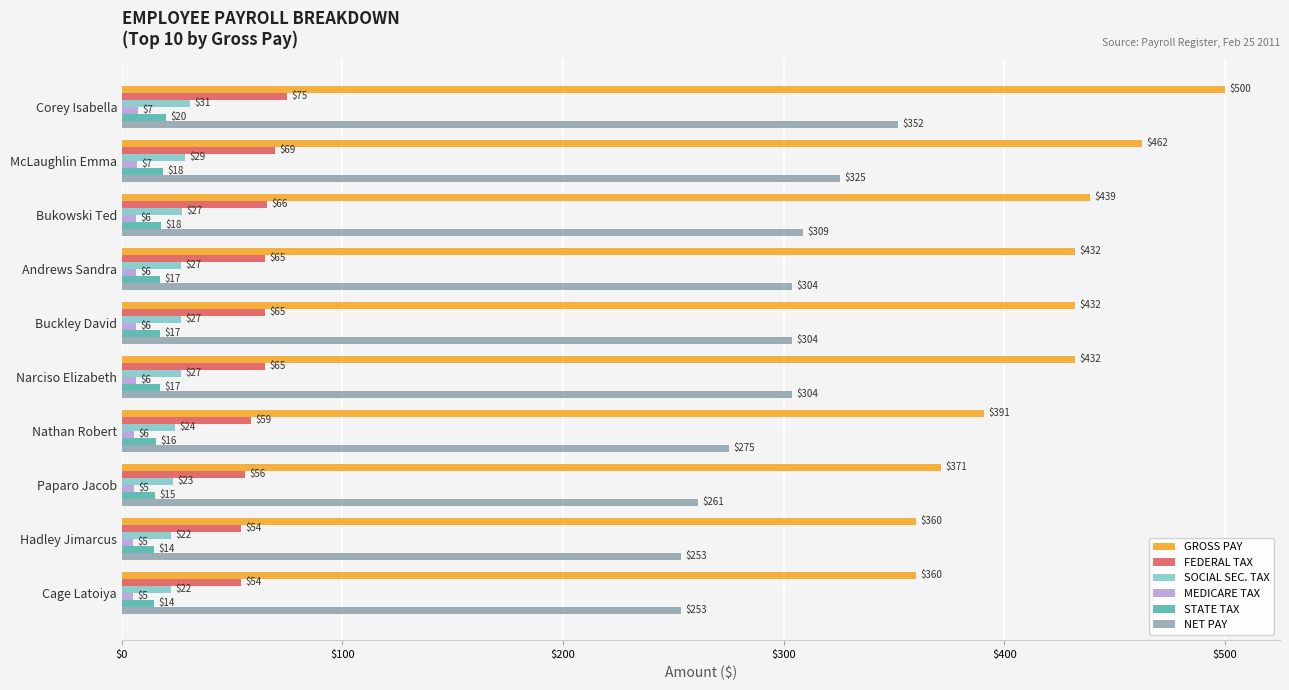

What is the maximum value shown in the chart?

500.0